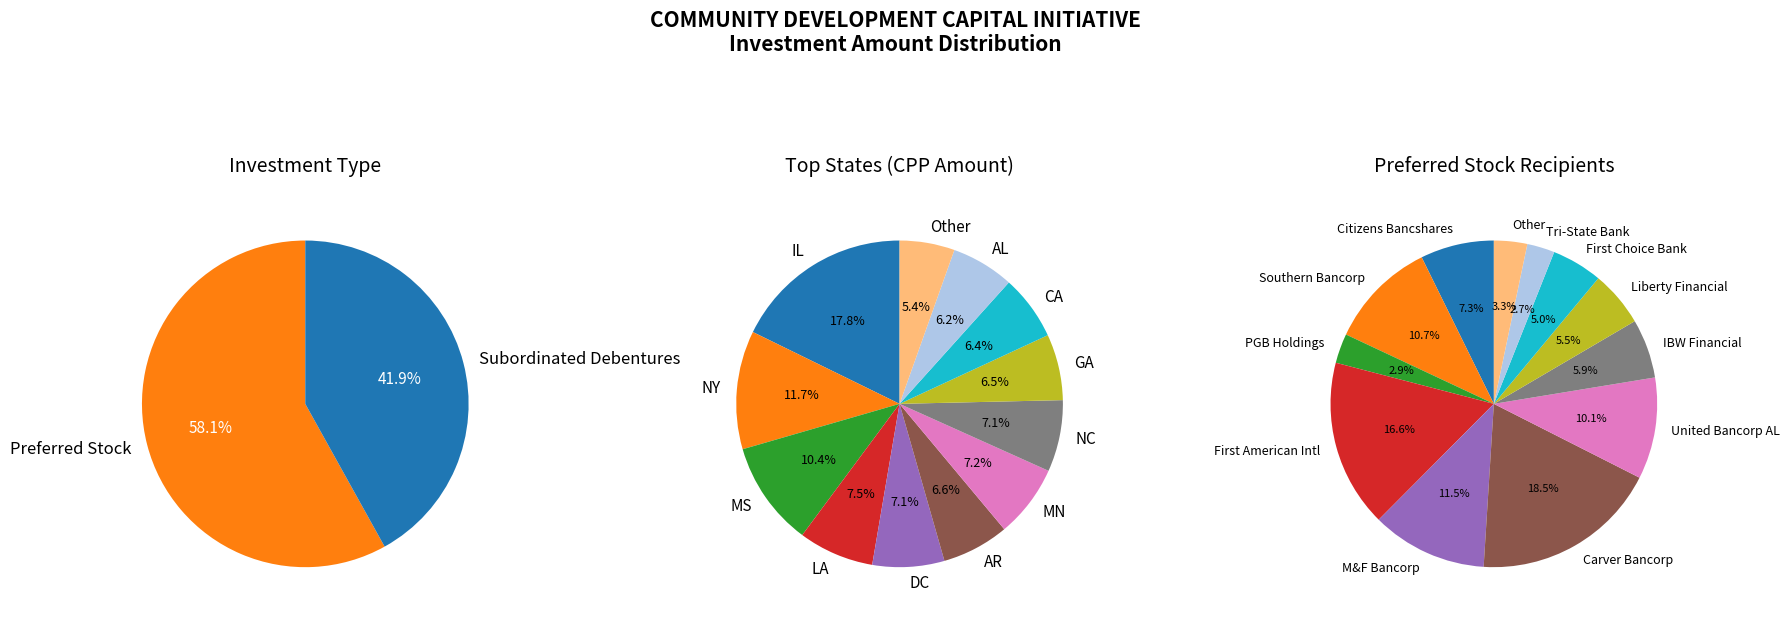

How many segments does this pie chart have?

12